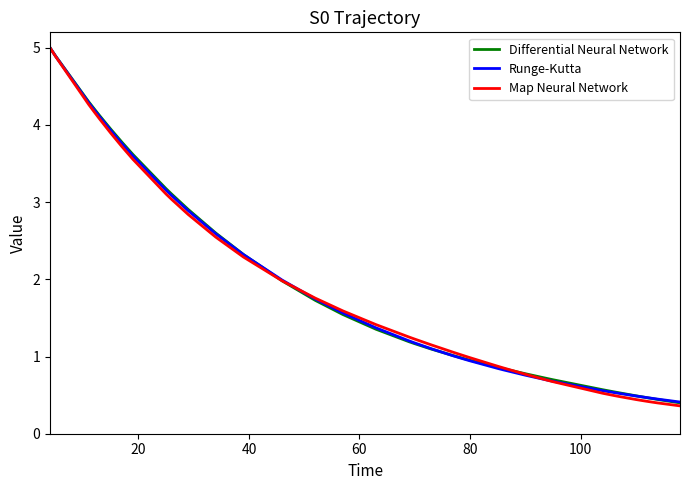

Does the chart display data point markers on the line(s)?

No